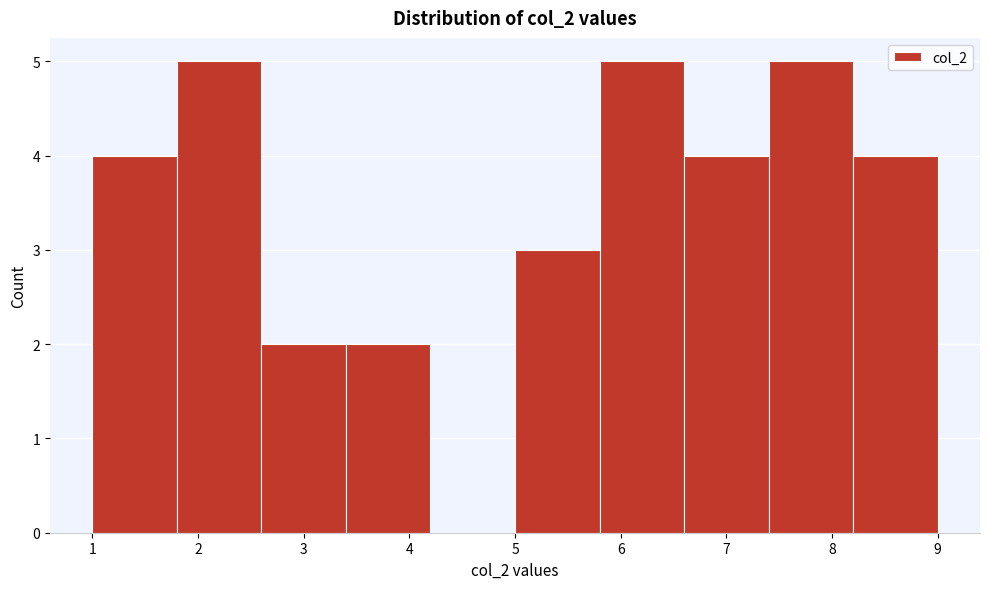

How tall is the bar that spans 1.0 to 1.8 on the x-axis? The values are not printed on the chart, so give them approximately, as read against the axis.

4